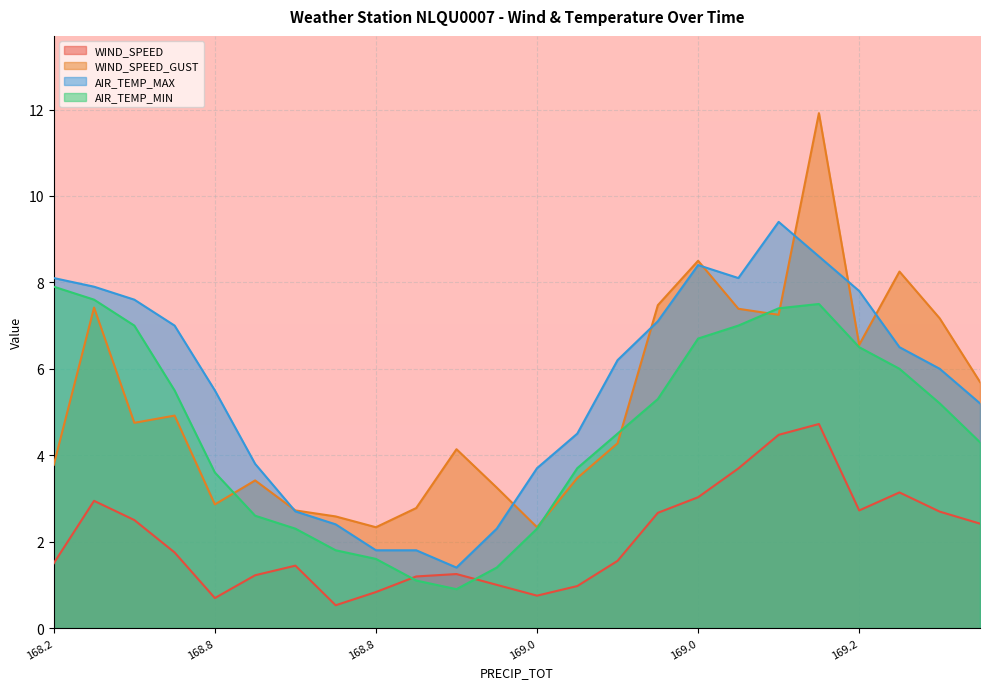

How many lines are shown in the chart?

4